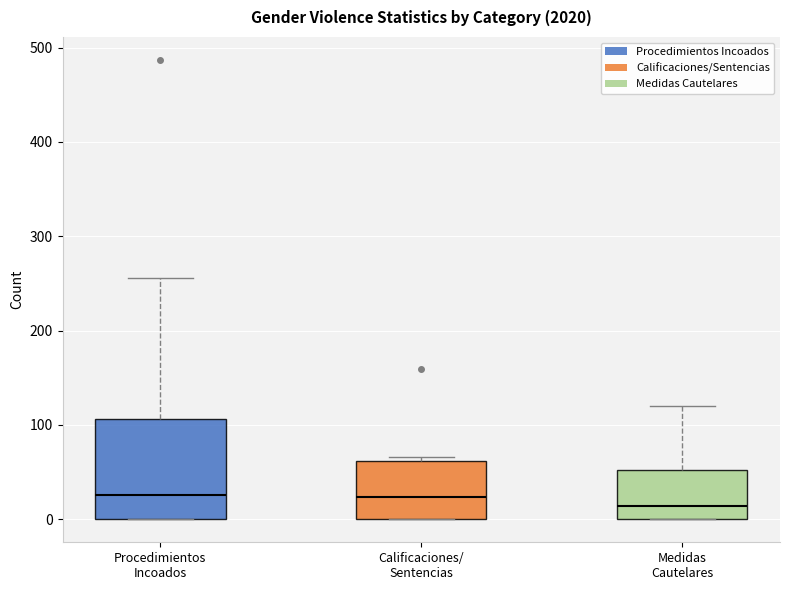

Reading left to right, transcribe this box plot: for each box, give where its median line is, the range the box spans, and where its two whiskers end, as read against the y-axis. The values are not printed on the chart, so give them approximately, as read against the axis.

Procedimientos Incoados: median 30, box 0 to 110, whiskers 0 to 260
Calificaciones/ Sentencias: median 20, box 0 to 60, whiskers 0 to 70
Medidas Cautelares: median 10, box 0 to 50, whiskers 0 to 120